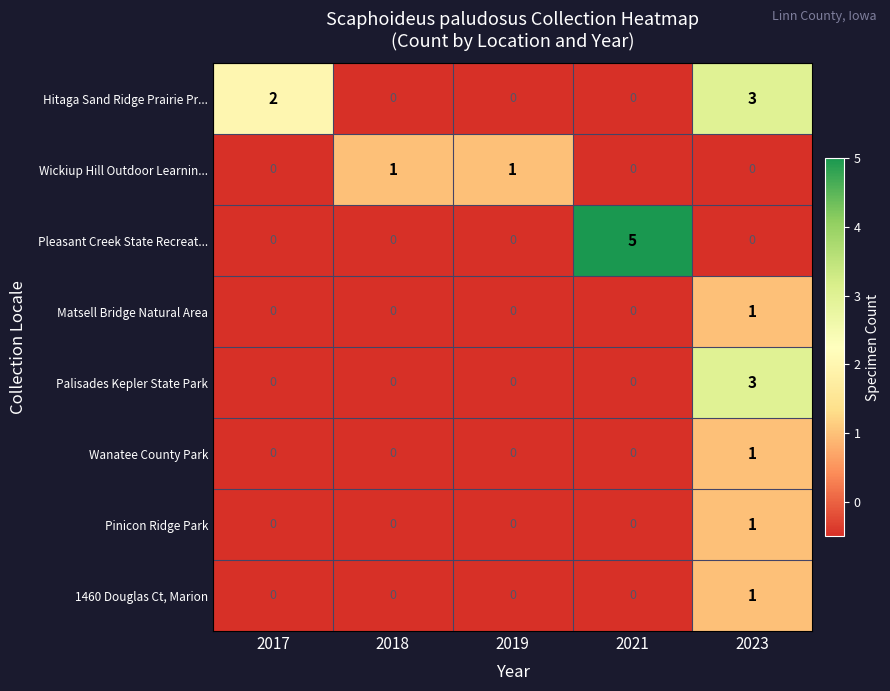

Is it true that Pinicon Ridge Park equals 0 at 2023?

False